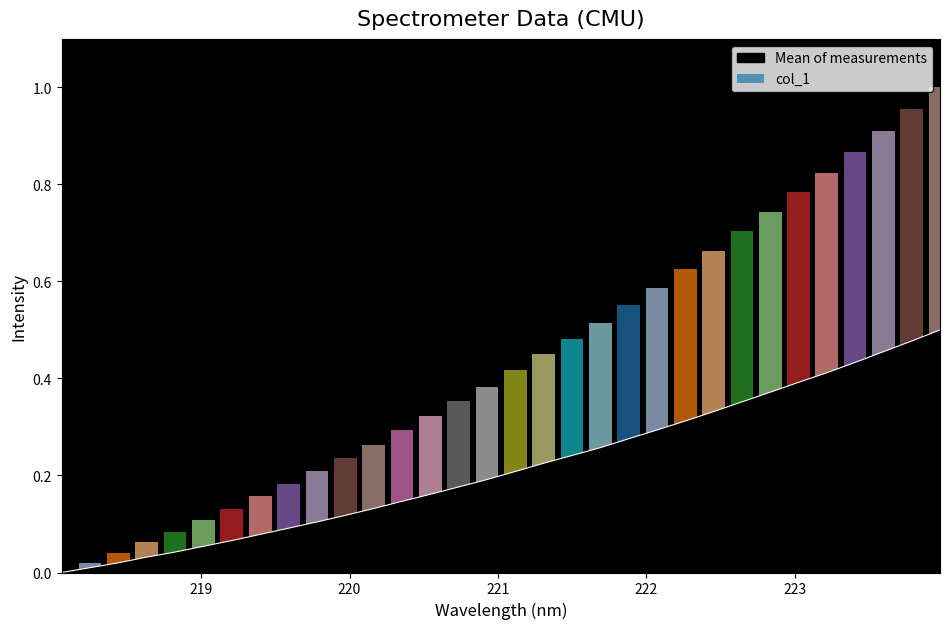

What is the average value?

0.2